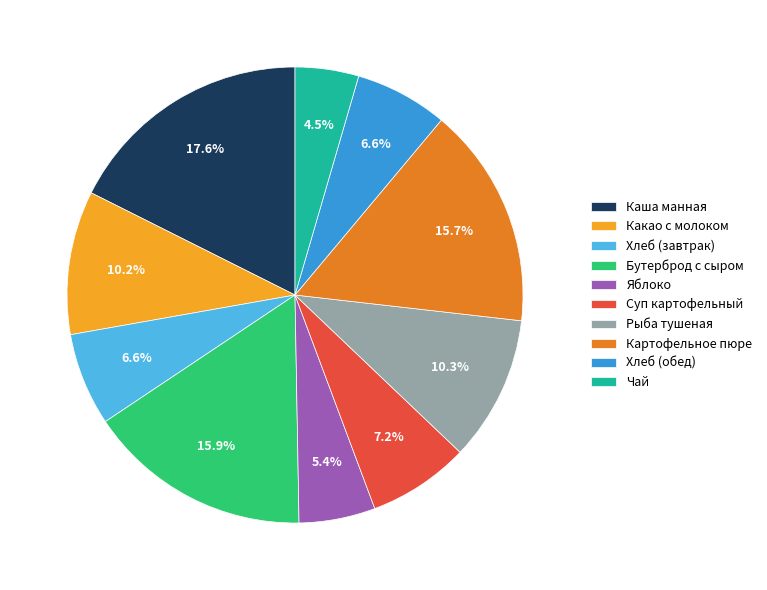

Between Картофельное пюре and Суп картофельный, which is larger?

Картофельное пюре